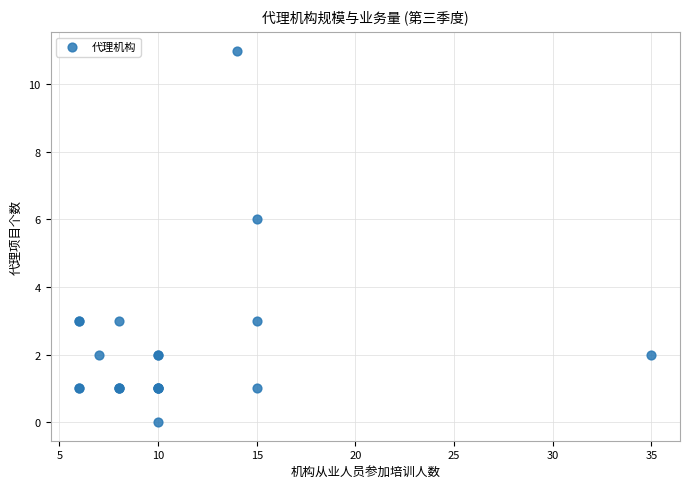

What Y value in the scatter plot is closest to 5?

6